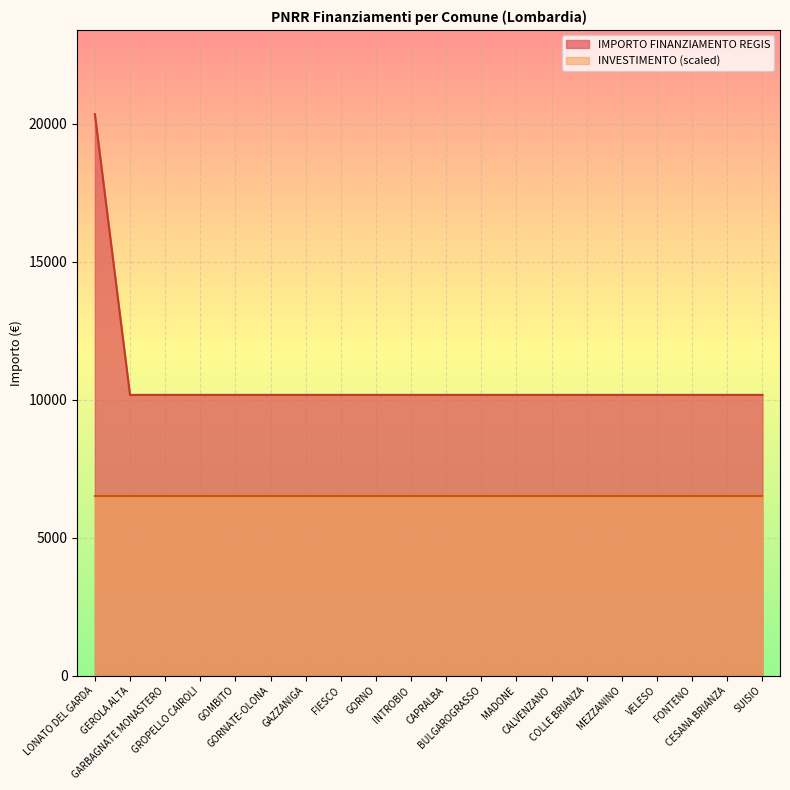

Which label corresponds to the largest value in the chart?

LONATO DEL GARDA